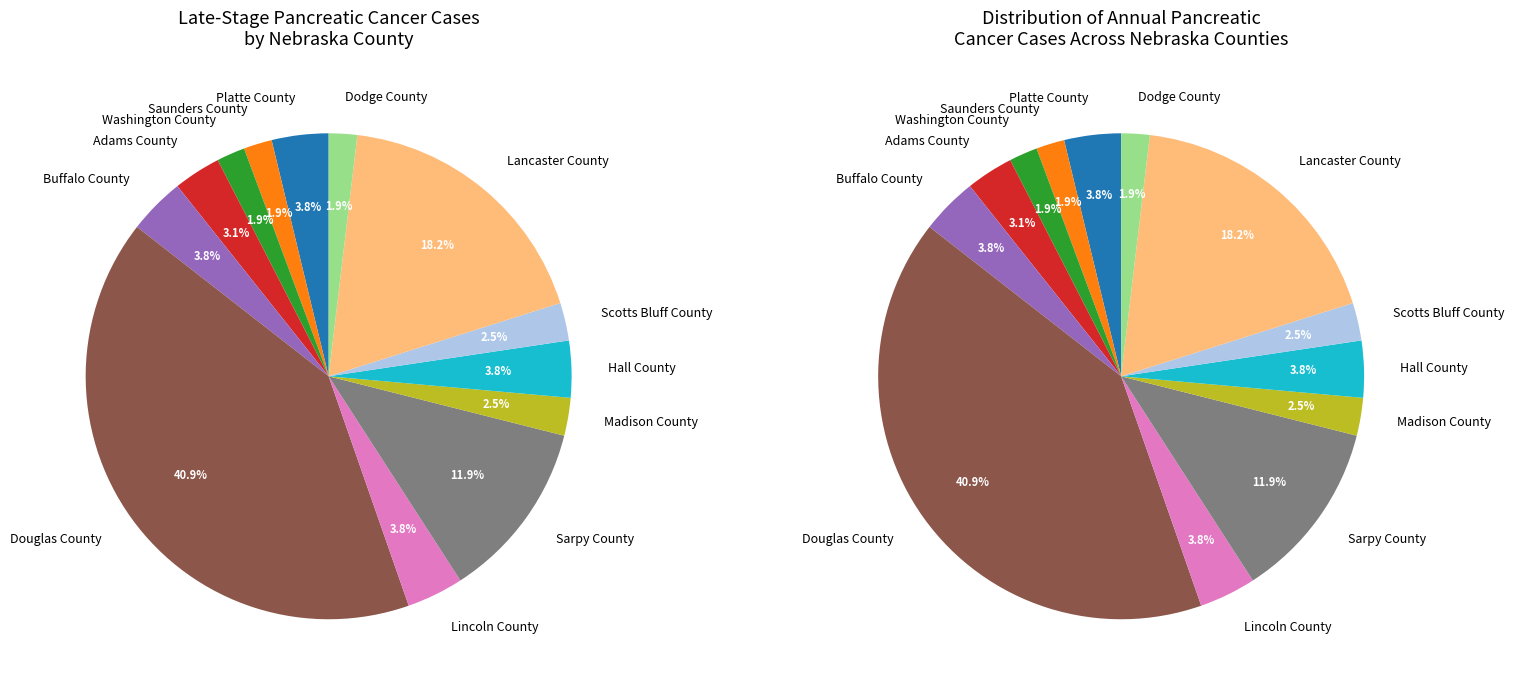

Do Hall County and Madison County together represent more than half of the pie?

No